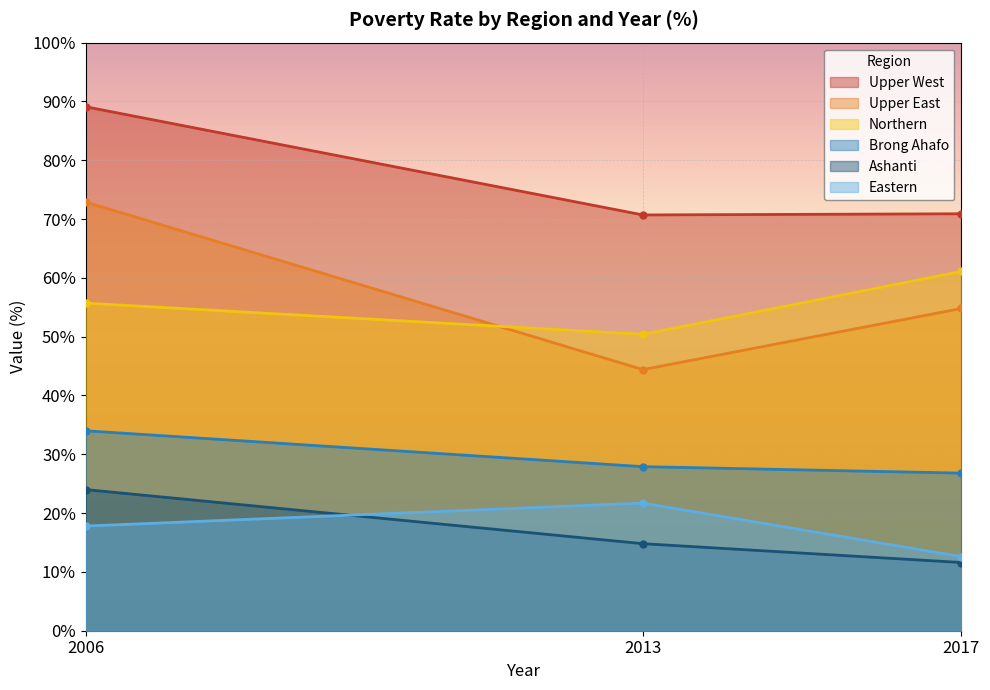

Between 2006 and 2013, which is larger?

2006